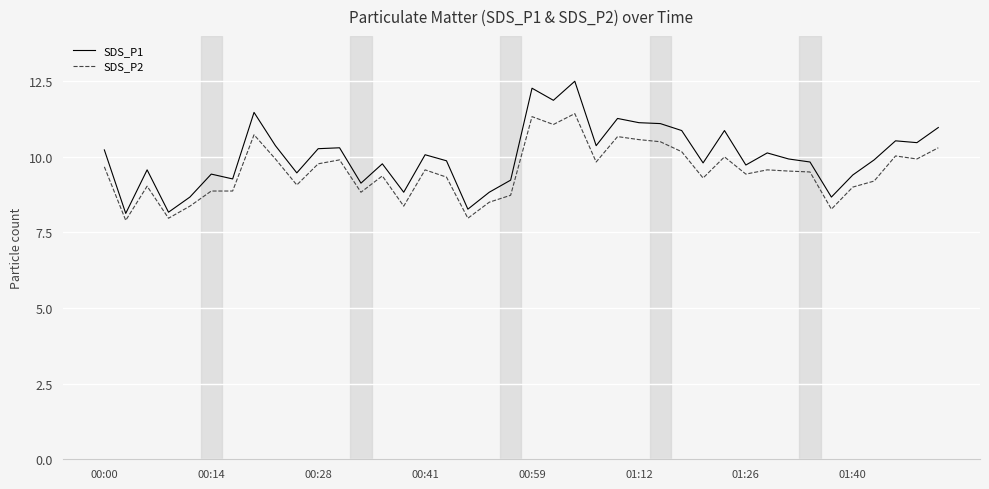

What is the difference between the maximum and minimum values in the SDS_P2 series?

3.5